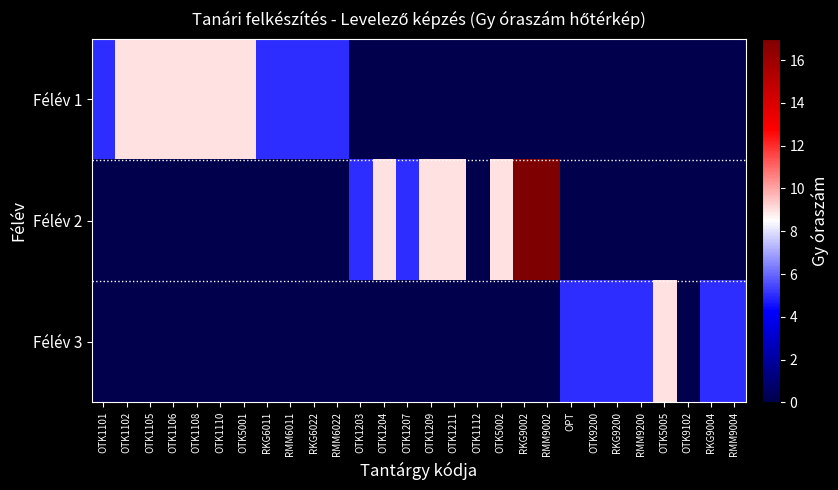

Reading right to left, extract all data points from this chart.

Félév 1: RMM9004=0	RKG9004=0	OTK9102=0	OTK5005=0	RMM9200=0	RKG9200=0	OTK9200=0	OPT=0	RMM9002=0	RKG9002=0	OTK5002=0	OTK1112=0	OTK1211=0	OTK1209=0	OTK1207=0	OTK1204=0	OTK1203=0	RMM6022=5	RKG6022=5	RMM6011=5	RKG6011=5	OTK5001=9	OTK1110=9	OTK1108=9	OTK1106=9	OTK1105=9	OTK1102=9	OTK1101=5
Félév 2: RMM9004=0	RKG9004=0	OTK9102=0	OTK5005=0	RMM9200=0	RKG9200=0	OTK9200=0	OPT=0	RMM9002=17	RKG9002=17	OTK5002=9	OTK1112=0	OTK1211=9	OTK1209=9	OTK1207=5	OTK1204=9	OTK1203=5	RMM6022=0	RKG6022=0	RMM6011=0	RKG6011=0	OTK5001=0	OTK1110=0	OTK1108=0	OTK1106=0	OTK1105=0	OTK1102=0	OTK1101=0
Félév 3: RMM9004=5	RKG9004=5	OTK9102=0	OTK5005=9	RMM9200=5	RKG9200=5	OTK9200=5	OPT=5	RMM9002=0	RKG9002=0	OTK5002=0	OTK1112=0	OTK1211=0	OTK1209=0	OTK1207=0	OTK1204=0	OTK1203=0	RMM6022=0	RKG6022=0	RMM6011=0	RKG6011=0	OTK5001=0	OTK1110=0	OTK1108=0	OTK1106=0	OTK1105=0	OTK1102=0	OTK1101=0